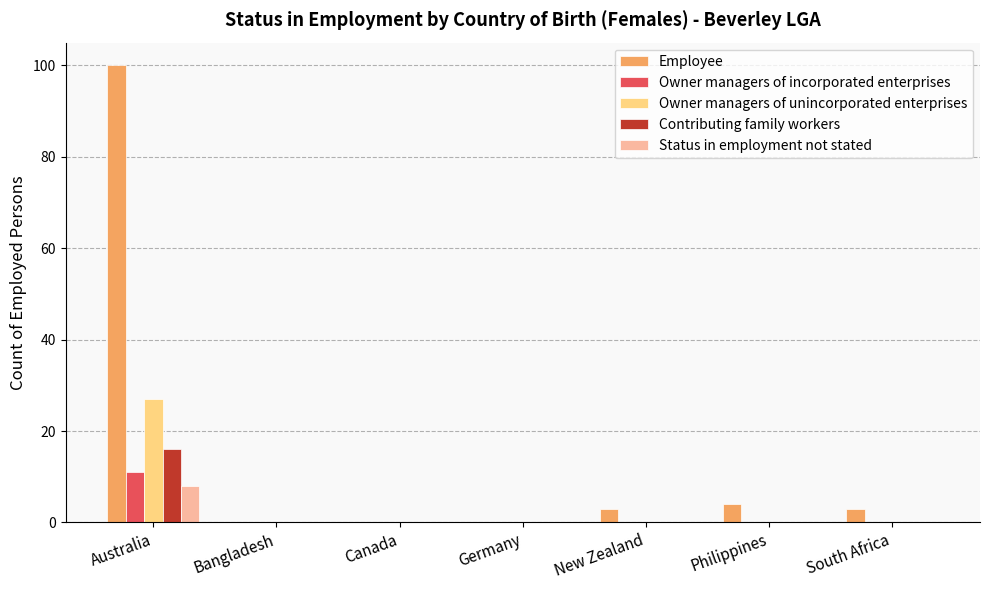

Which series has the largest total across all categories?

Employee